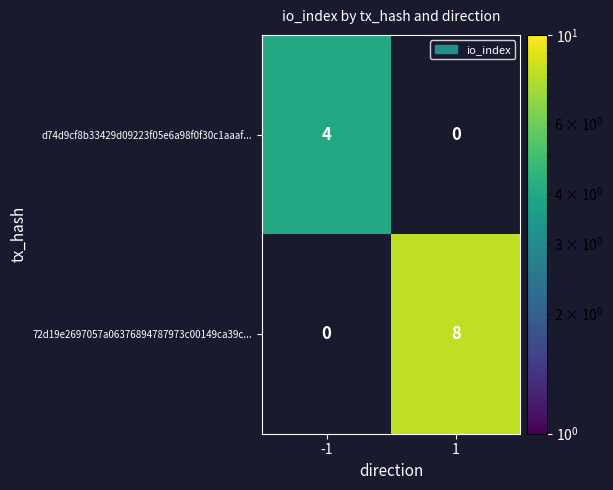

Between -1 and 1, which series saw the biggest shift?

72d19e2697057a06376894787973c00149ca39c...